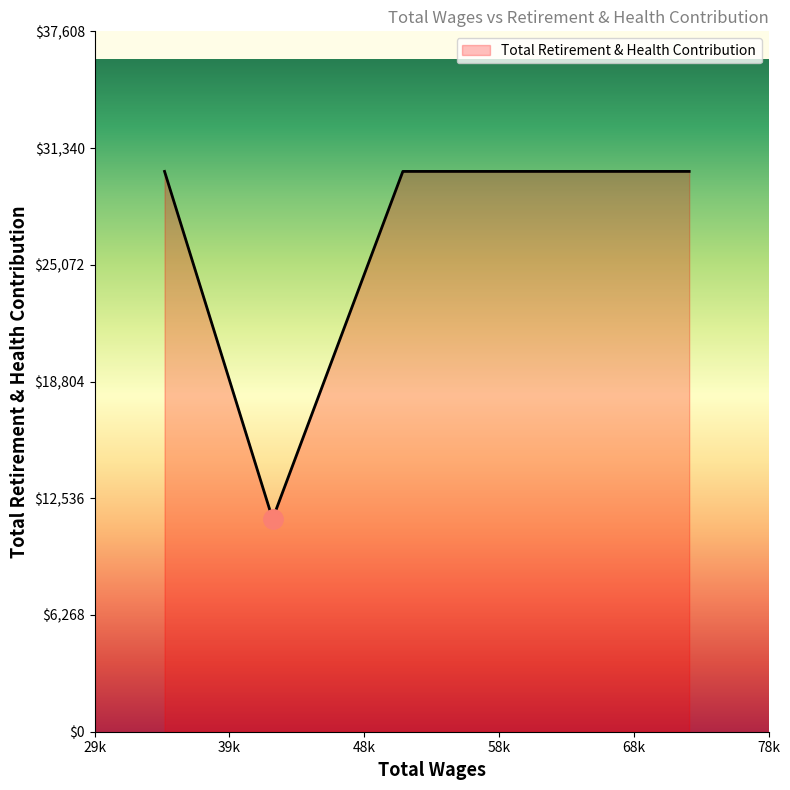

Does the chart display data point markers on the line(s)?

No